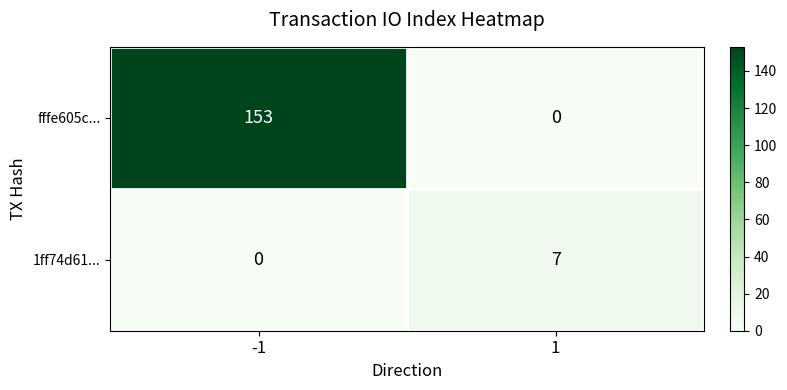

At how many categories does at least one series exceed 122?

1